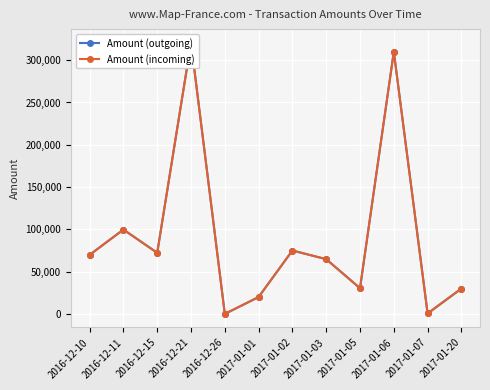

Rank the series by their maximum value, from highest to lowest.

Amount (incoming), Amount (outgoing)